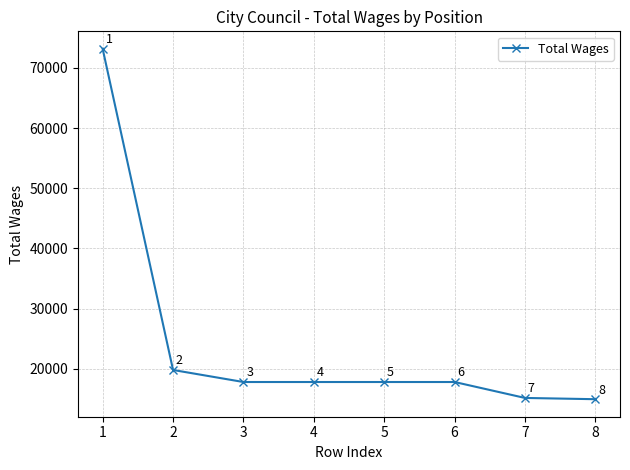

At which label is the value closest to 44062?

2